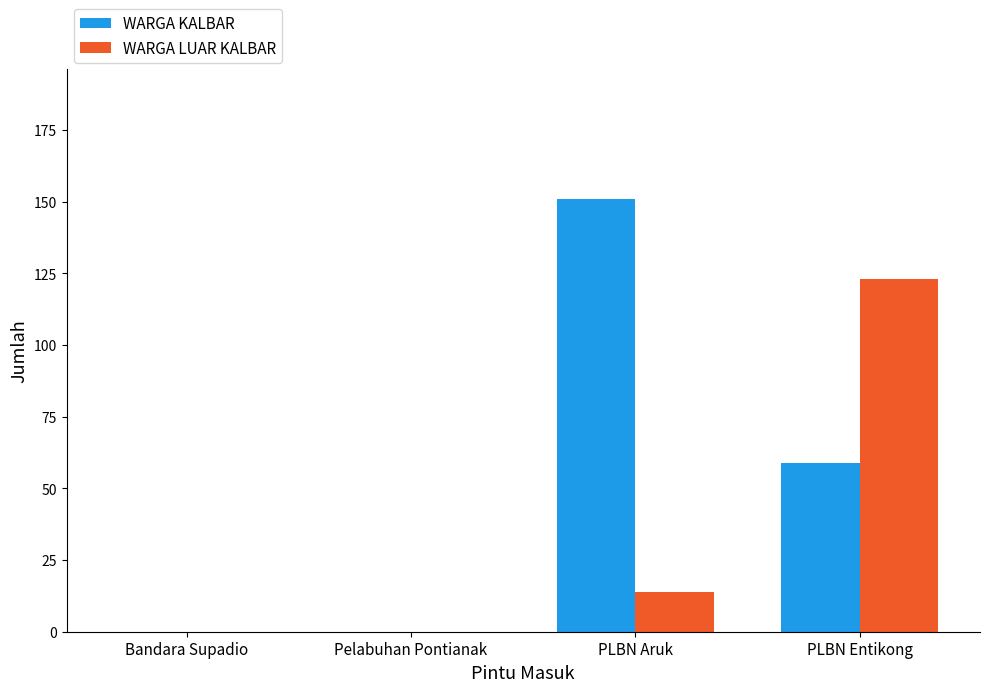

What is the highest value of the WARGA LUAR KALBAR series?

123